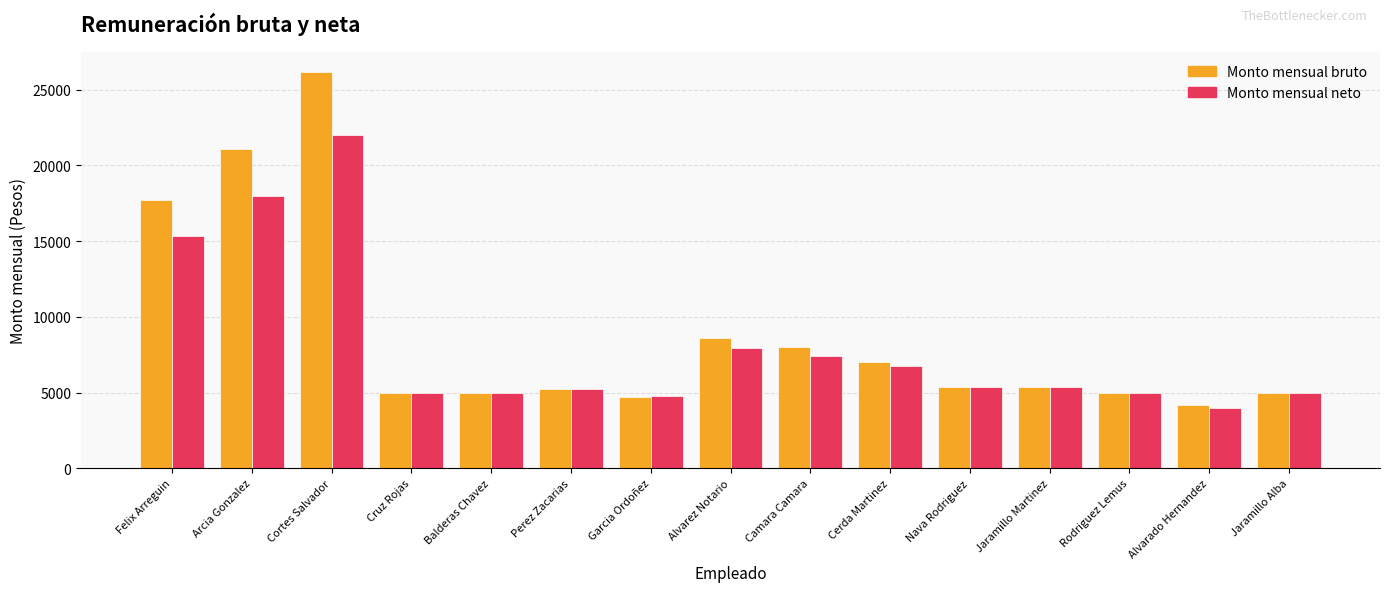

List the series in order of their peak value, lowest first.

Monto mensual neto, Monto mensual bruto